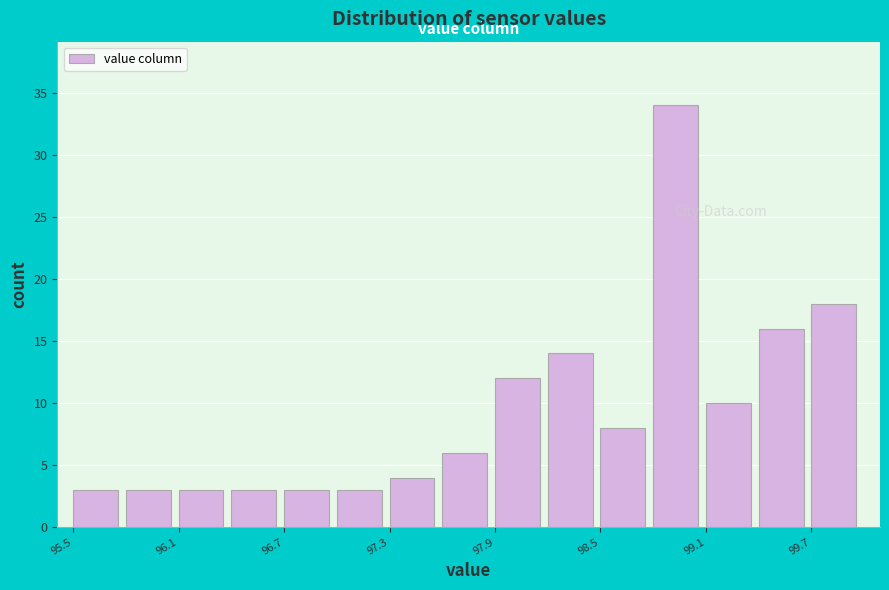

Around what value on the x-axis is the tallest bar? Give the approximate position of its centre, as read against the axis.

98.9